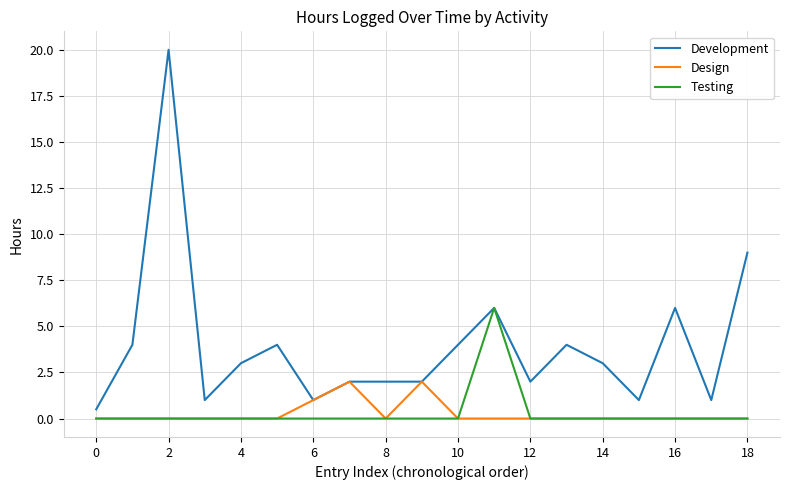

Rank the series by their maximum value, from highest to lowest.

Development, Testing, Design